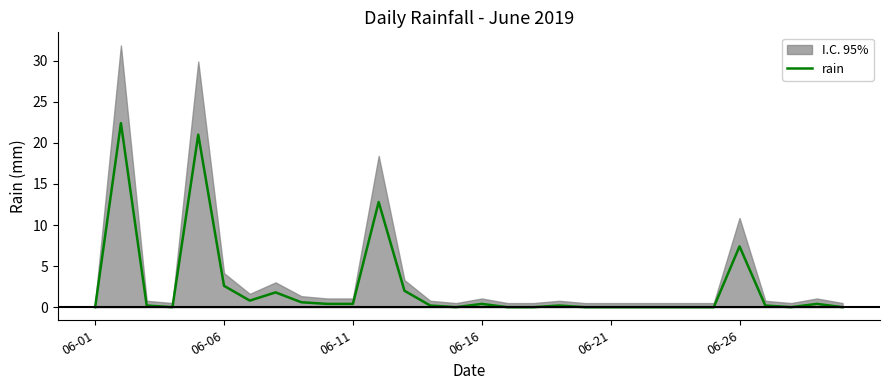

Which category has the lowest value across all series?

06-01